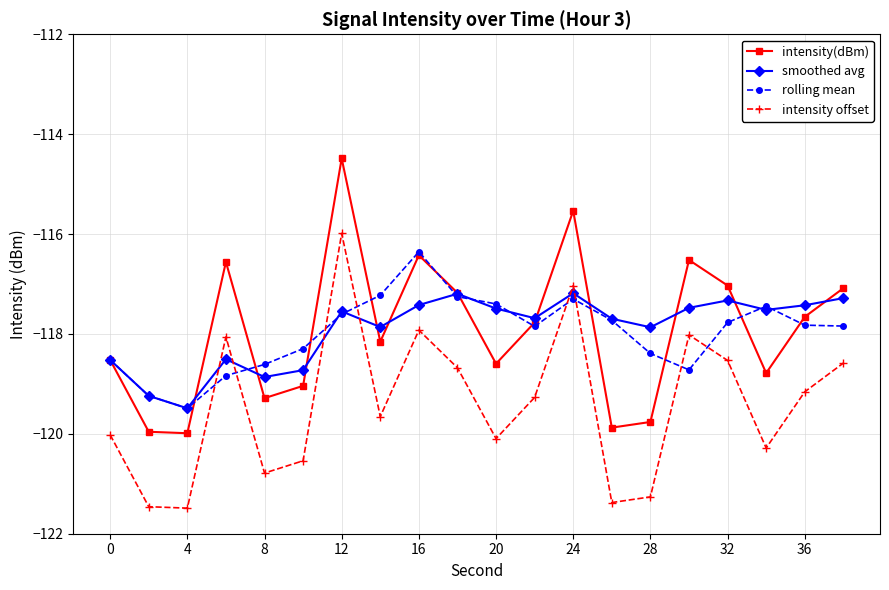

True or false: intensity(dBm) has more than 1 points higher than both neighbors.

True